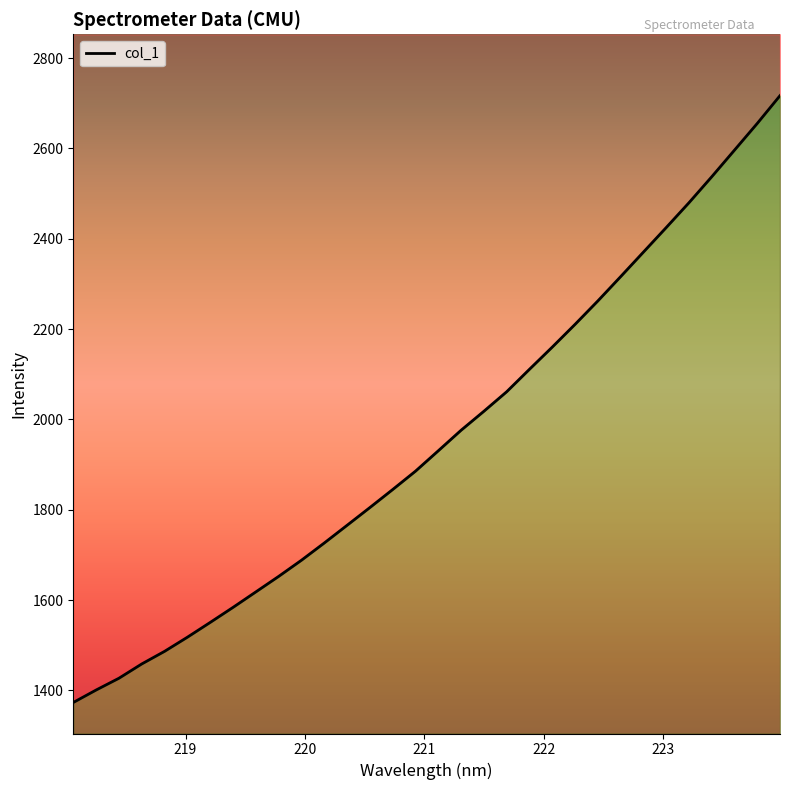

How many lines are shown in the chart?

1